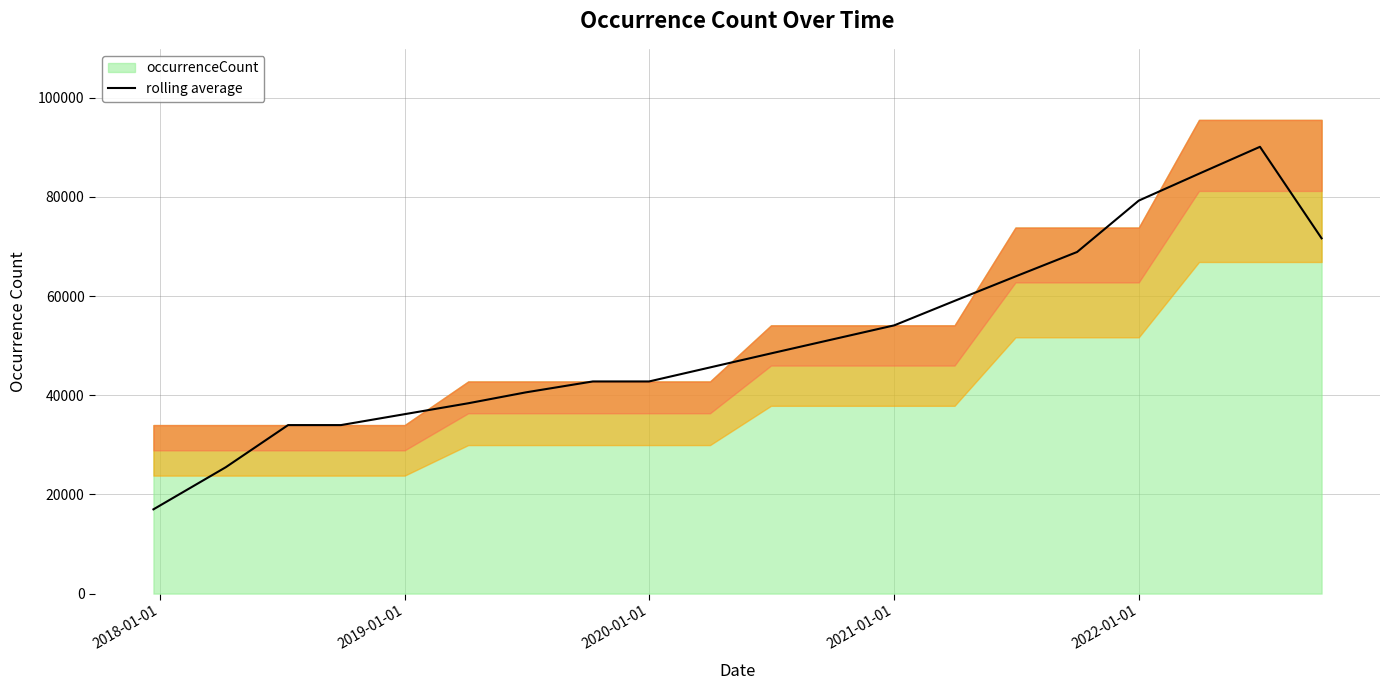

What is the highest value of the rolling average series?

90124.0